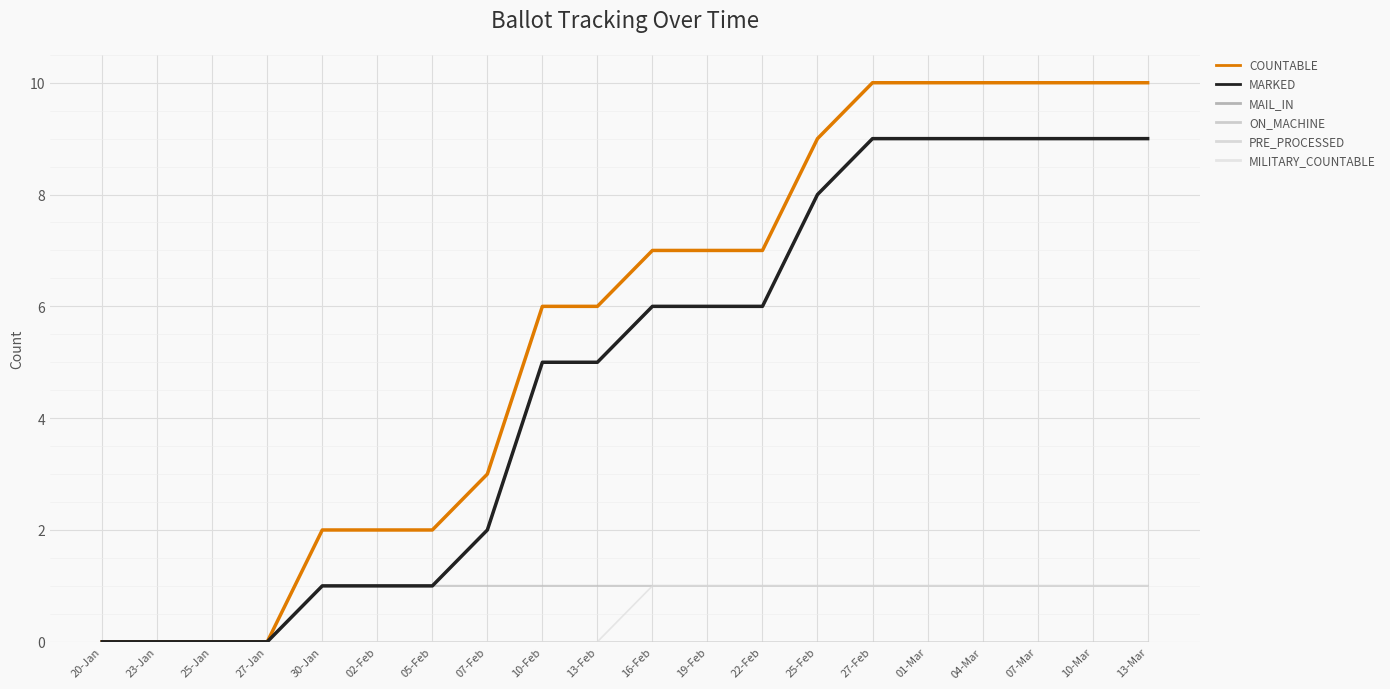

True or false: MILITARY_COUNTABLE has more than 2 points higher than both neighbors.

False